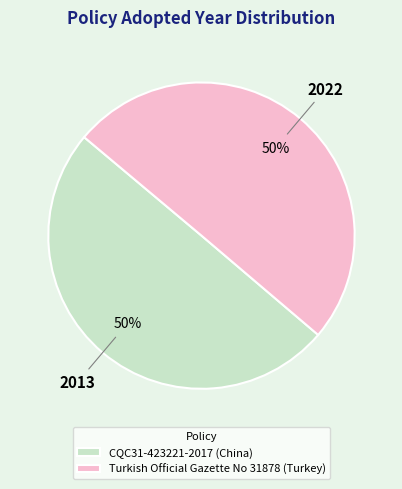

Do CQC31-423221-2017 (China) and Turkish Official Gazette No 31878 (Turkey) together represent more than half of the pie?

Yes